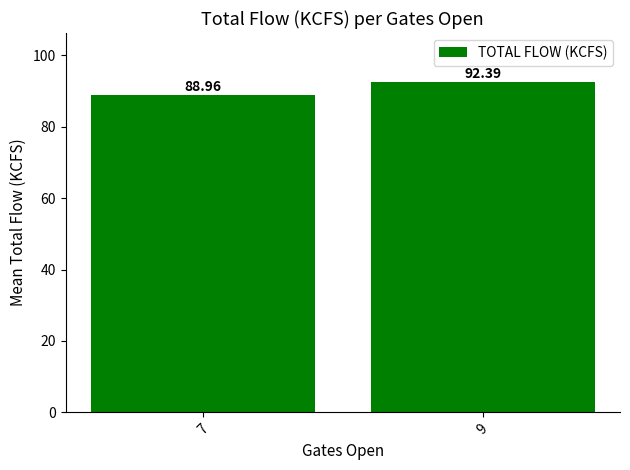

Reading left to right, what are all the values shown in this chart?

89.0	92.4